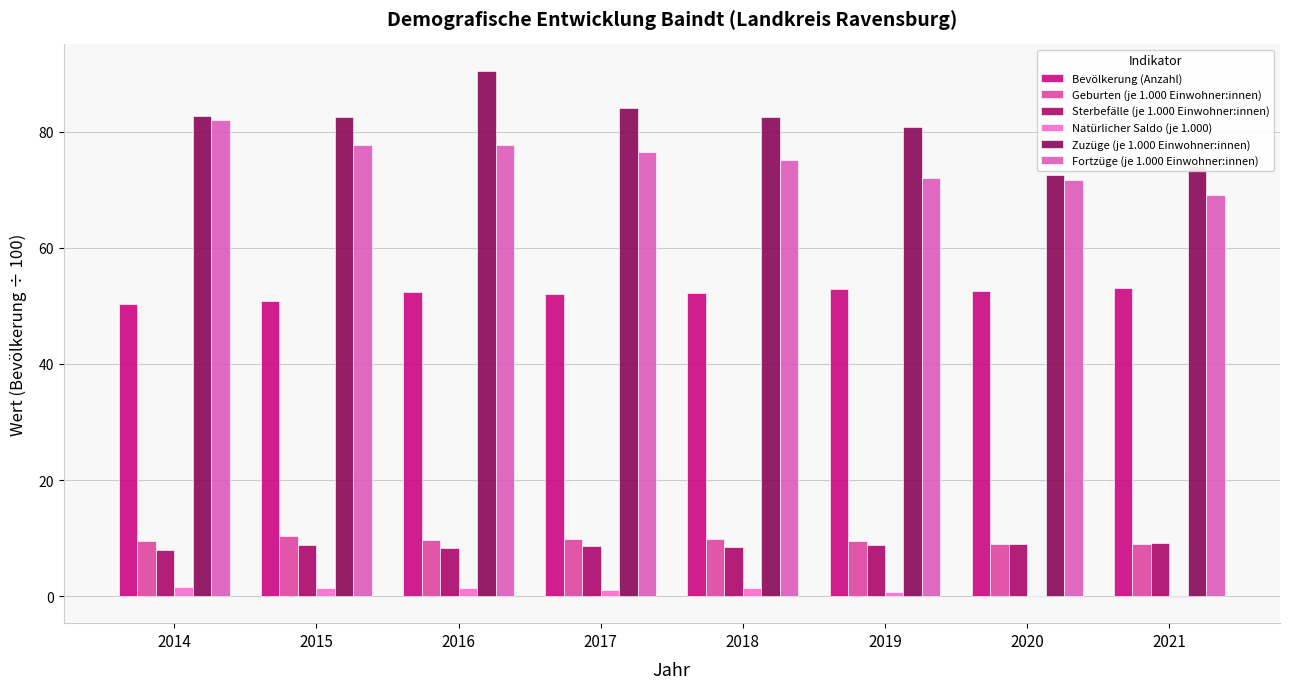

List the labels in order of Natürlicher Saldo (je 1.000) value, largest first.

2014, 2015, 2016, 2018, 2017, 2019, 2020, 2021